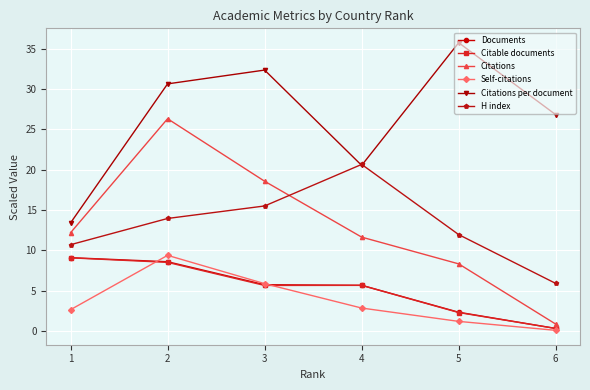

How many values in the Citable documents series are below 5?

2